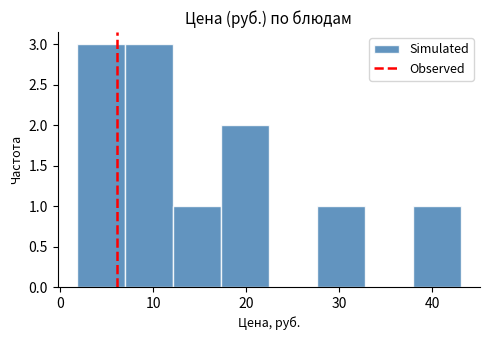

Reading left to right, transcribe this chart: for each bar, give the range it covers on the x-axis and its height. Neither the bar edges nor the heights are printed on the chart, so give them approximately, as read against the axes.

2 to 7: 3
7 to 12: 3
12 to 17: 1
17 to 22: 2
22 to 28: 0
28 to 33: 1
33 to 38: 0
38 to 43: 1